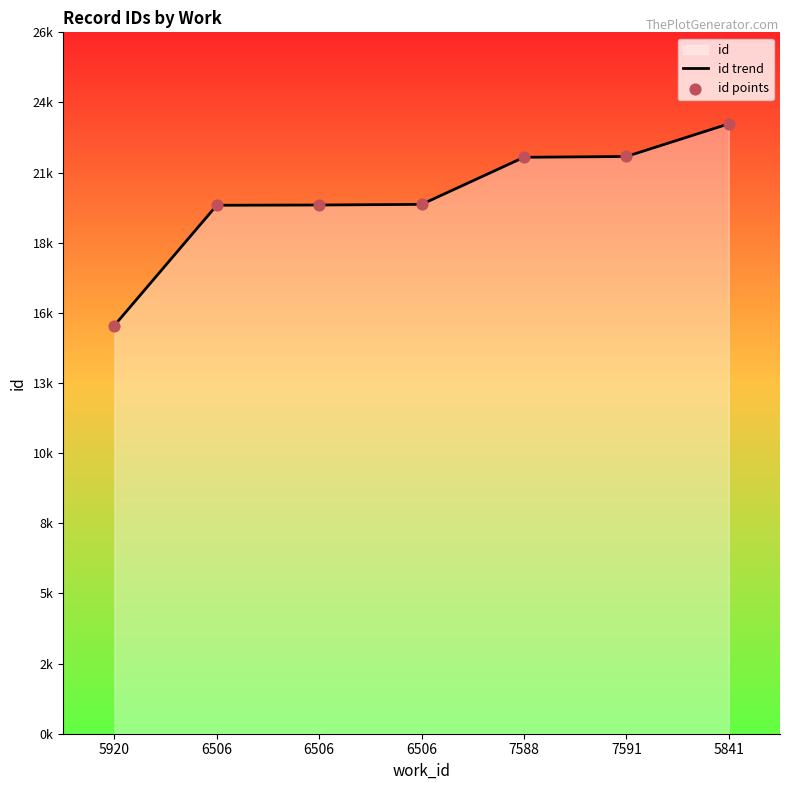

Which series has the largest total across all categories?

id trend